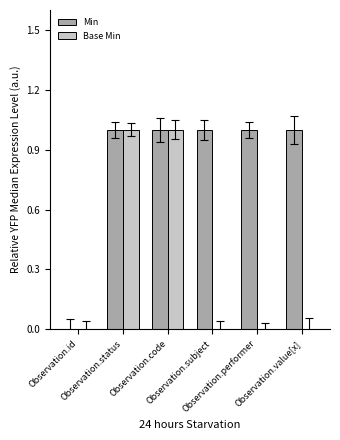

Between Observation.status and Observation.performer, which series saw the biggest shift?

Base Min